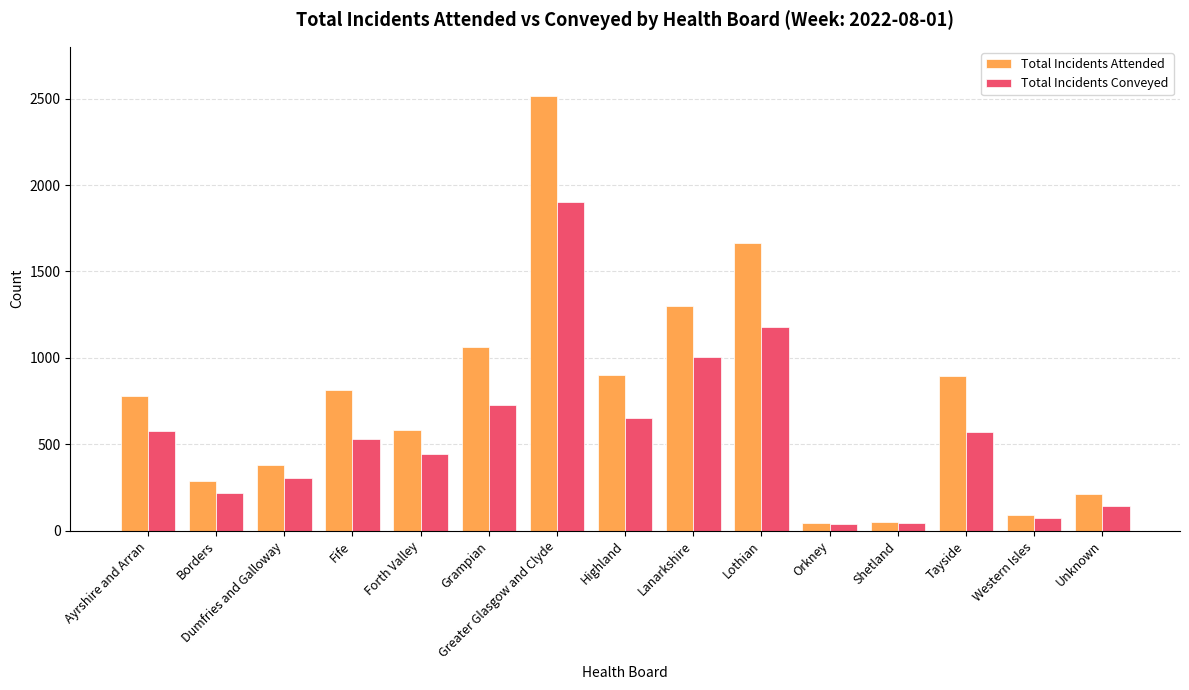

Is it true that Total Incidents Attended equals 289 at Borders?

True